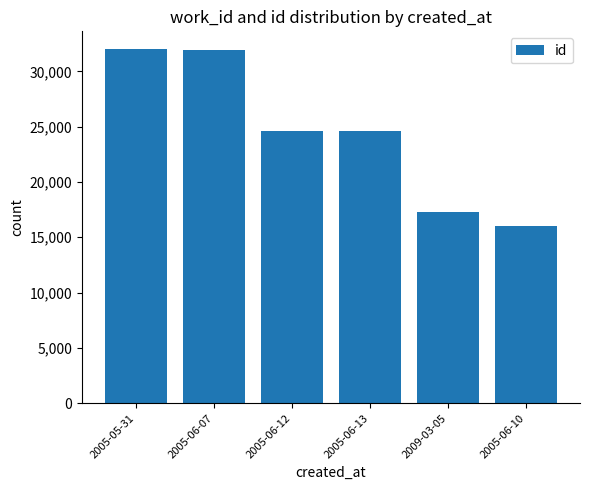

How many data points are less than 24625?

3